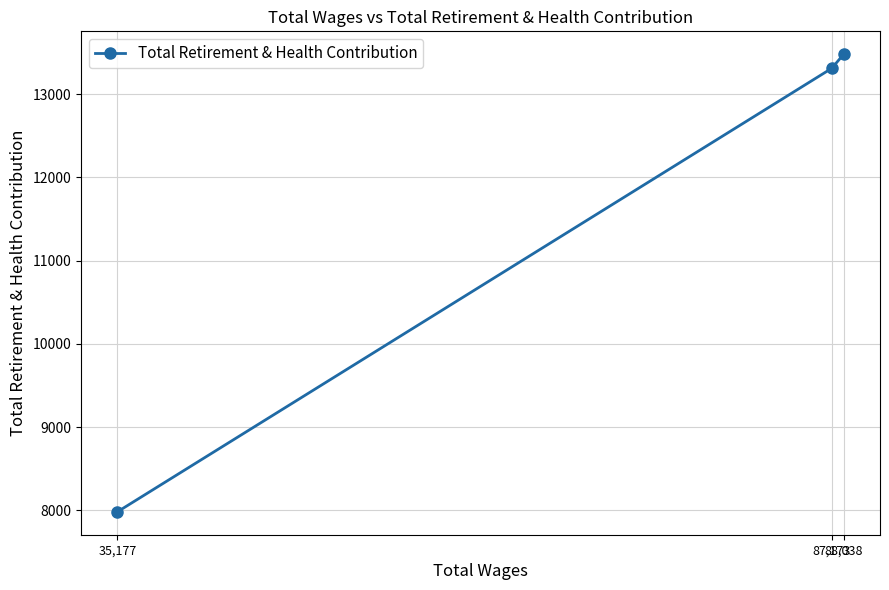

How many lines are shown in the chart?

1